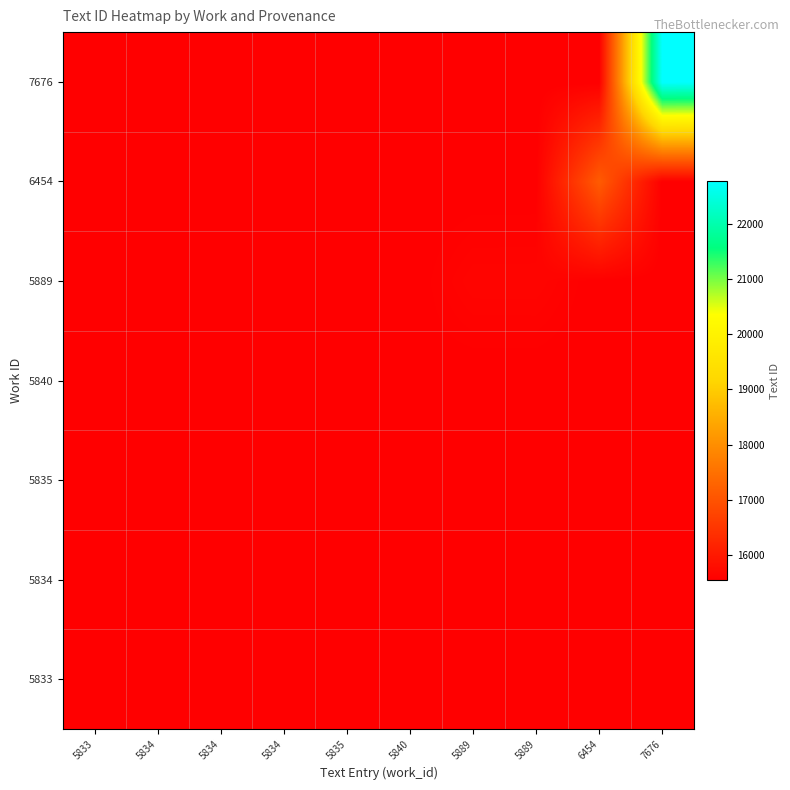

How many series are shown in this chart?

7